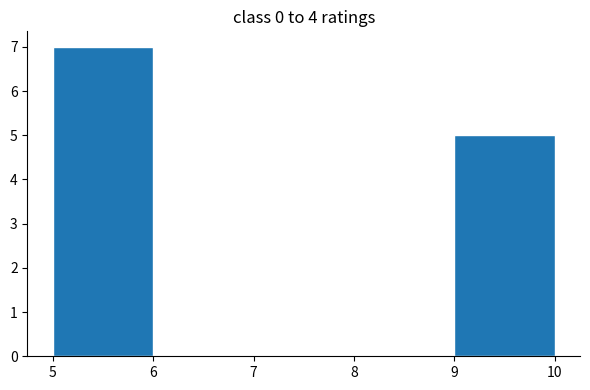

Reading left to right, list every bar in this chart as the range it spans on the x-axis followed by its height. The values are not printed on the chart, so give them approximately, as read against the axis.

5 to 6: 7
6 to 7: 0
7 to 8: 0
8 to 9: 0
9 to 10: 5